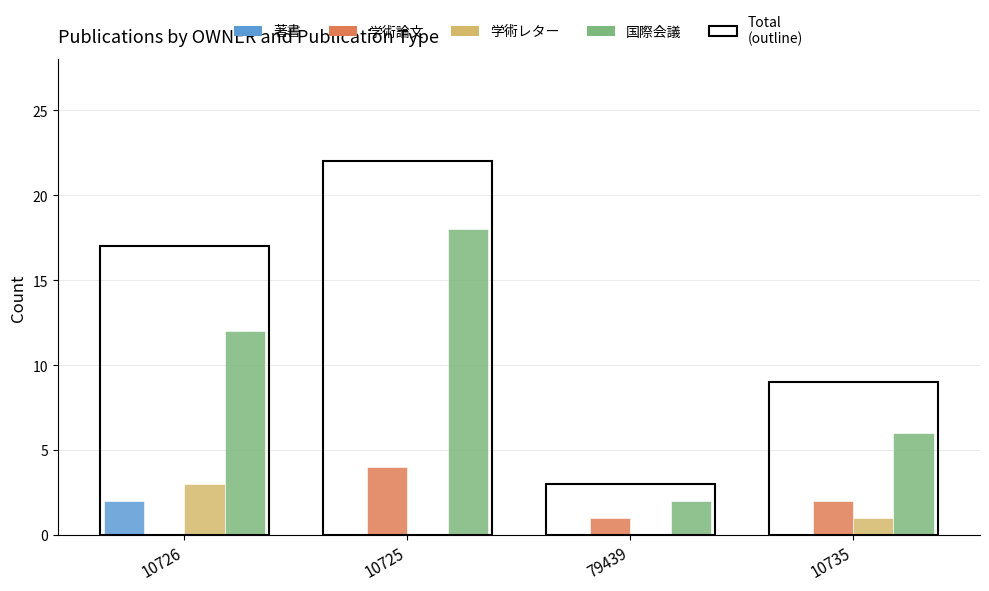

What is the spread (max minus min) of values at 10726?

12